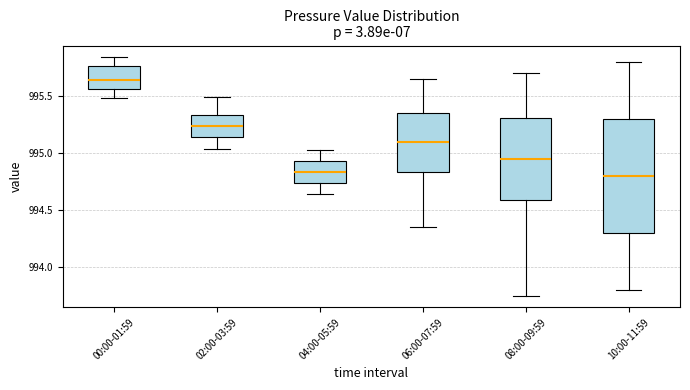

Reading left to right, transcribe this box plot: for each box, give where its median line is, the range the box spans, and where its two whiskers end, as read against the y-axis. The values are not printed on the chart, so give them approximately, as read against the axis.

00:00-01:59: median 995.65, box 995.55 to 995.75, whiskers 995.50 to 995.85
02:00-03:59: median 995.25, box 995.15 to 995.35, whiskers 995.05 to 995.50
04:00-05:59: median 994.85, box 994.75 to 994.95, whiskers 994.65 to 995.05
06:00-07:59: median 995.10, box 994.85 to 995.35, whiskers 994.35 to 995.65
08:00-09:59: median 994.95, box 994.60 to 995.30, whiskers 993.75 to 995.70
10:00-11:59: median 994.80, box 994.30 to 995.30, whiskers 993.80 to 995.80